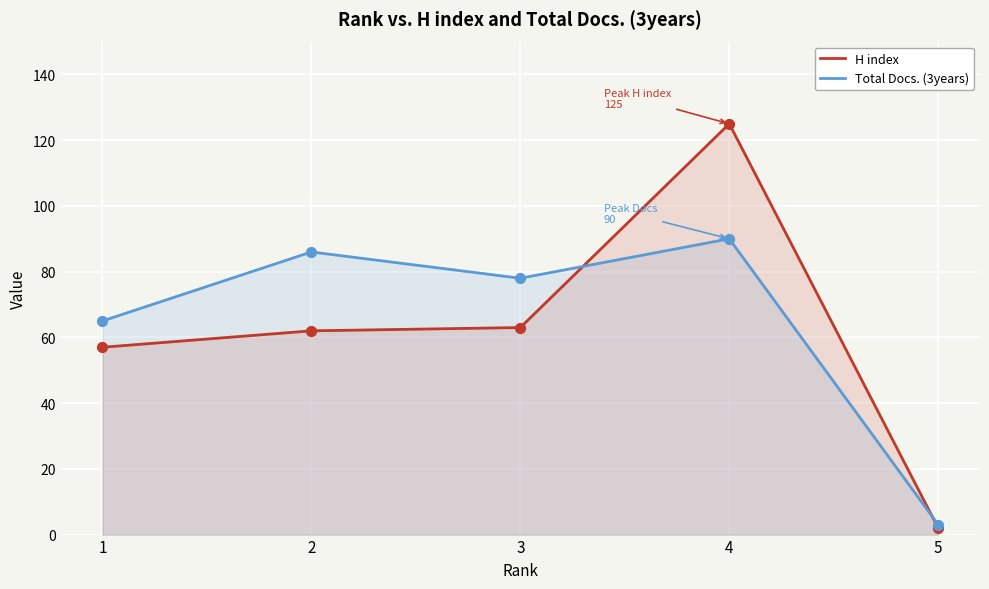

Is the value of H index at 4 greater than the value of Total Docs. (3years) at 3?

Yes